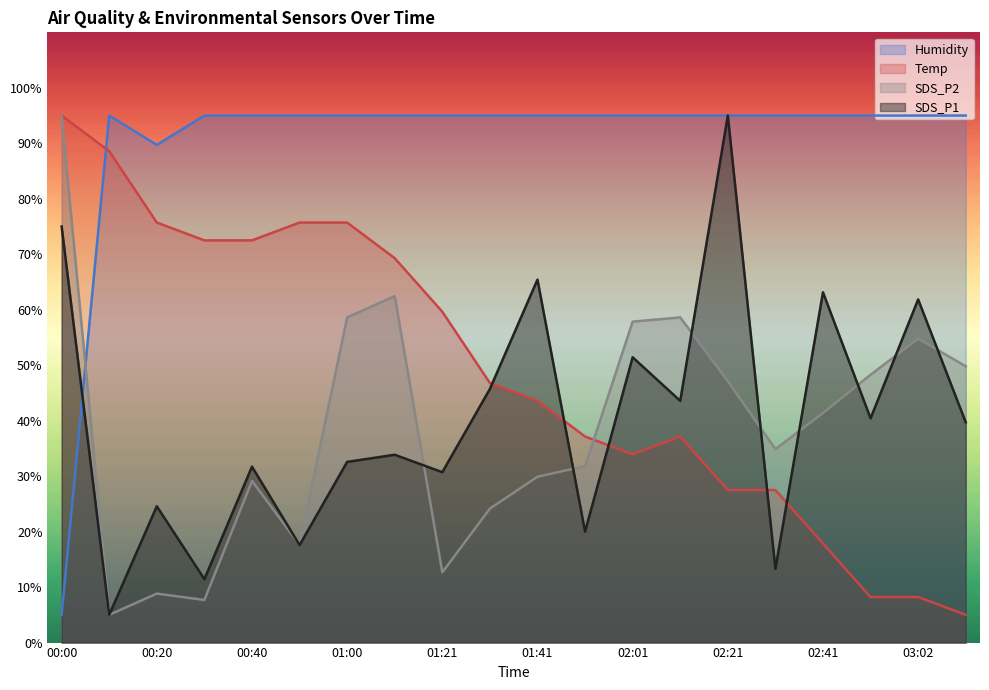

Does the chart display data point markers on the line(s)?

No